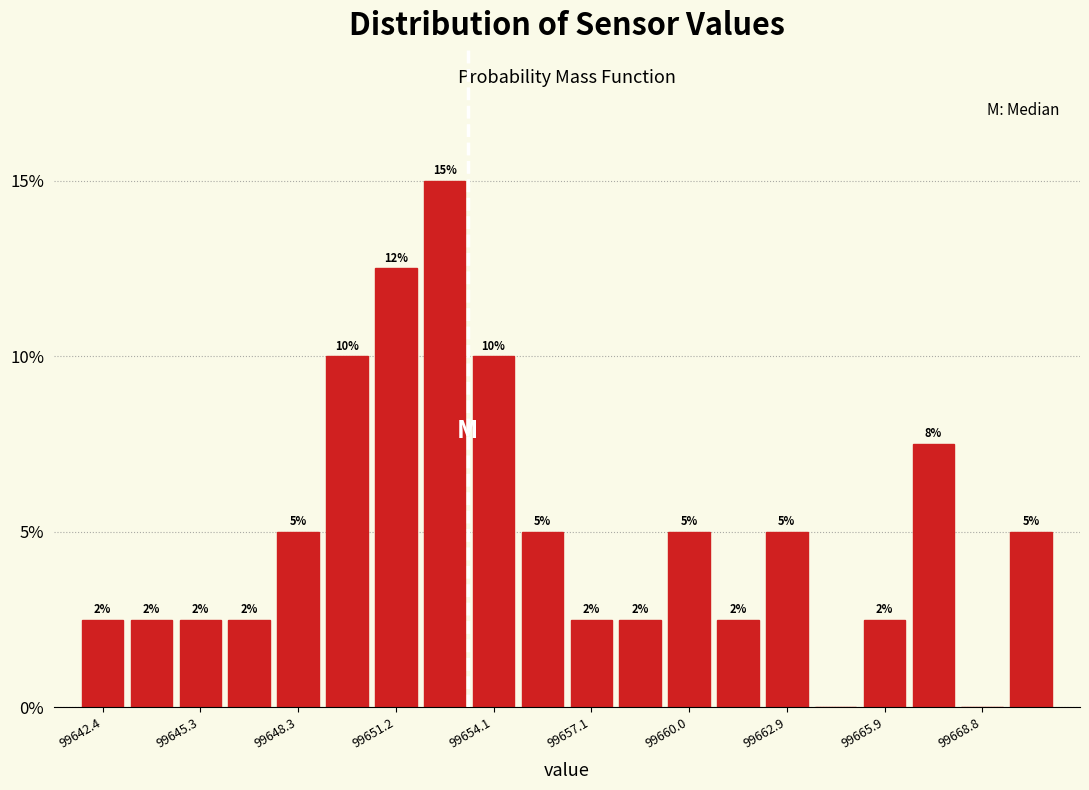

Around what value on the x-axis is the tallest bar? Give the approximate position of its centre, as read against the axis.

99652.5